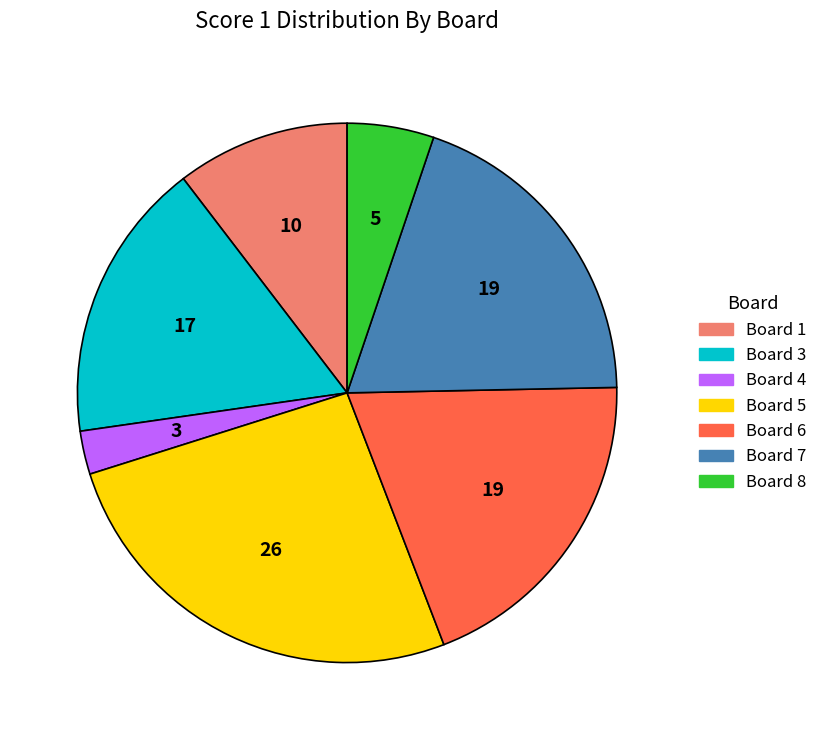

Is there a majority slice in this chart?

No